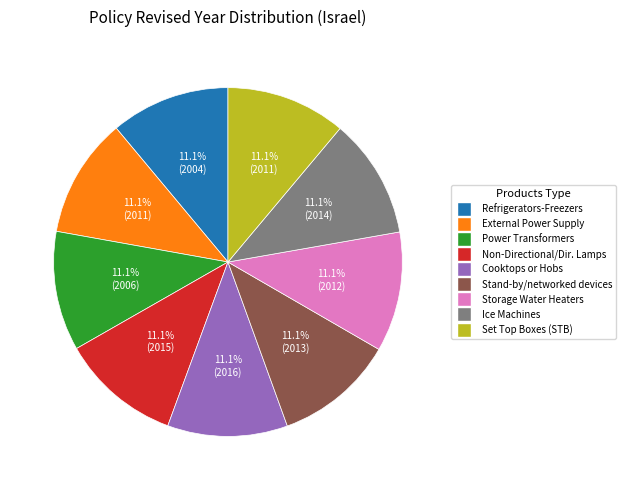

Is there any slice that represents more than half of the pie?

No